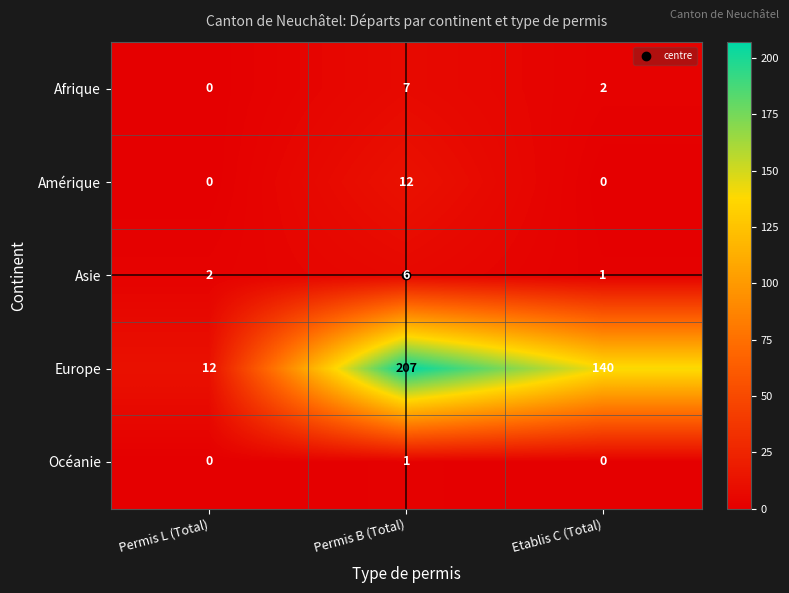

List the labels in order of Afrique value, smallest first.

Permis L (Total), Etablis C (Total), Permis B (Total)